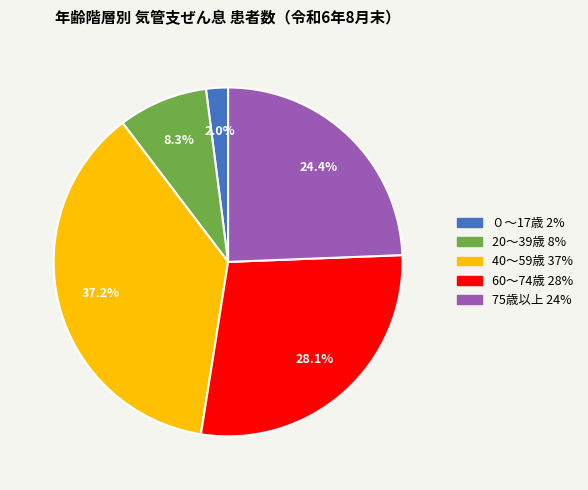

Combined, do 40～59歳 and 75歳以上 account for over 50%?

Yes